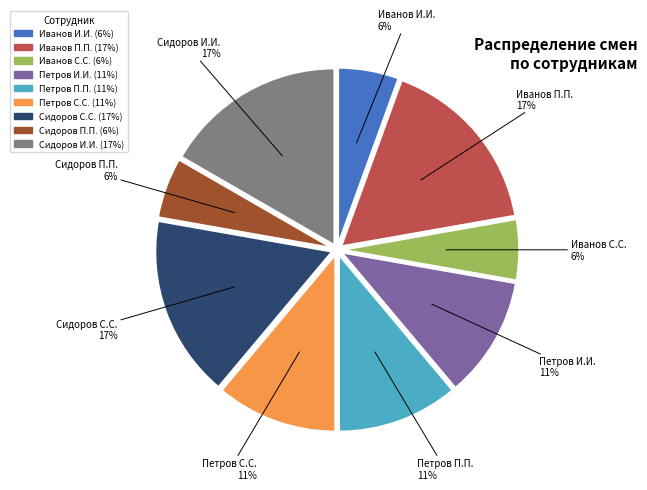

Between Сидоров П.П. and Петров С.С., which is larger?

Петров С.С.